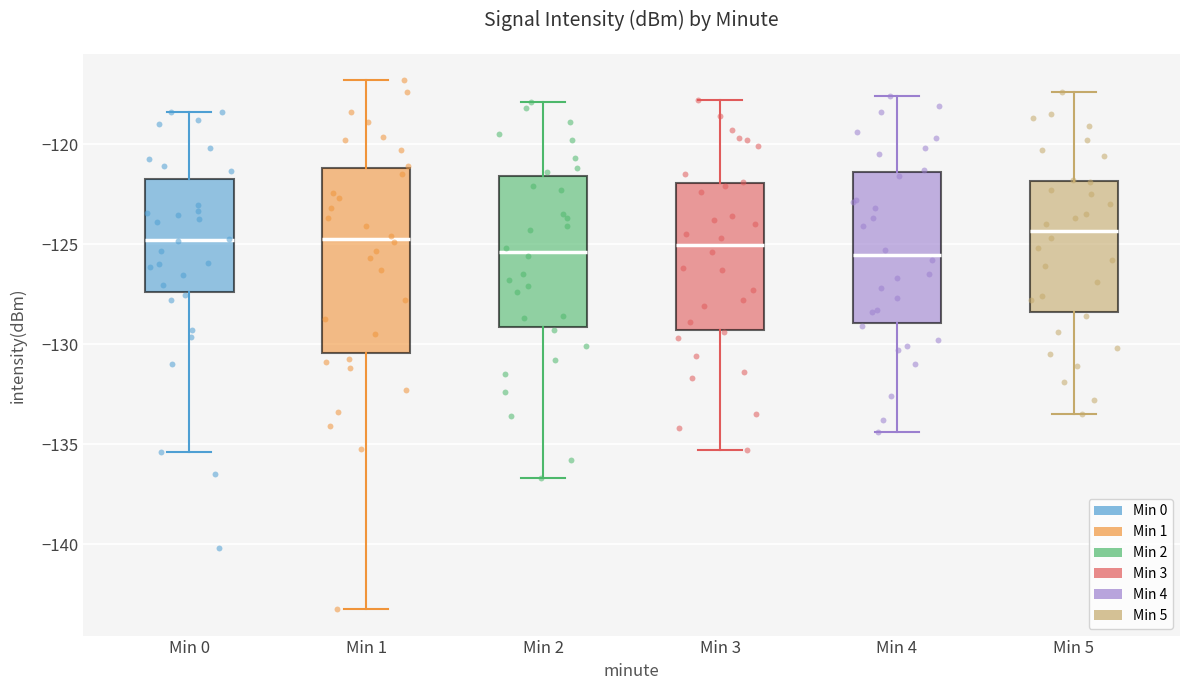

Where does the median line of the box for Min 1 sit on the y-axis? The values are not printed on the chart, so give them approximately, as read against the axis.

-124.5